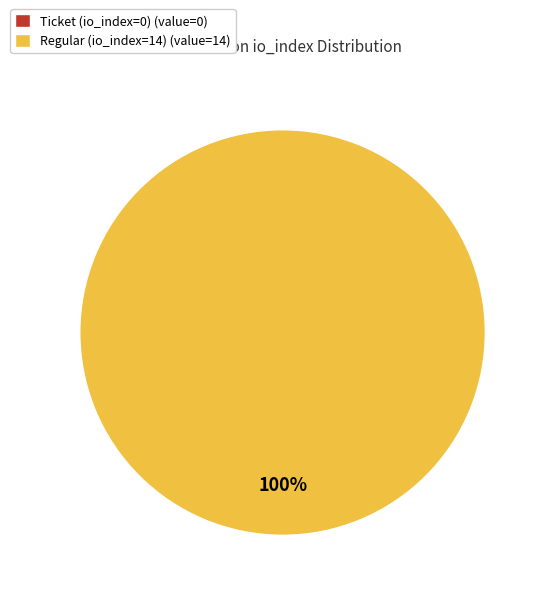

Which category has the smallest portion of the pie?

Ticket (io_index=0)